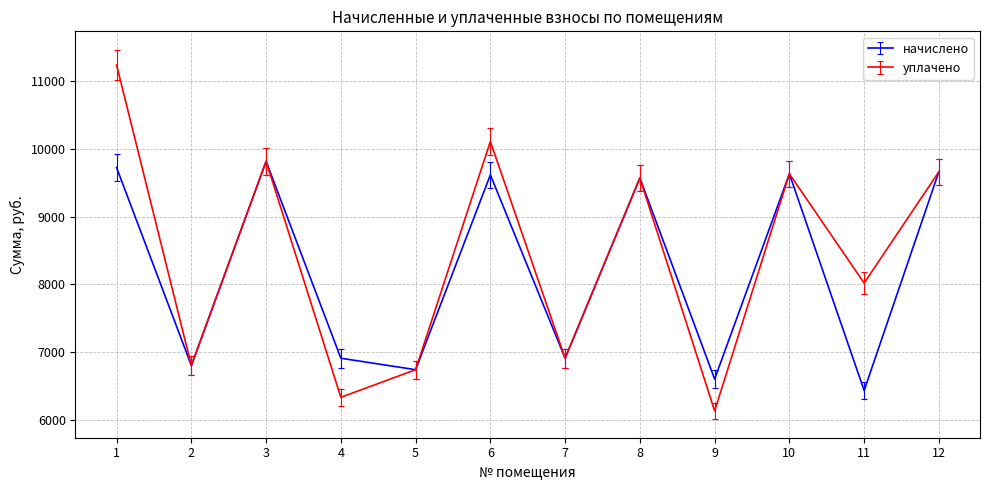

What is the difference between the highest and lowest values at 9?

469.5